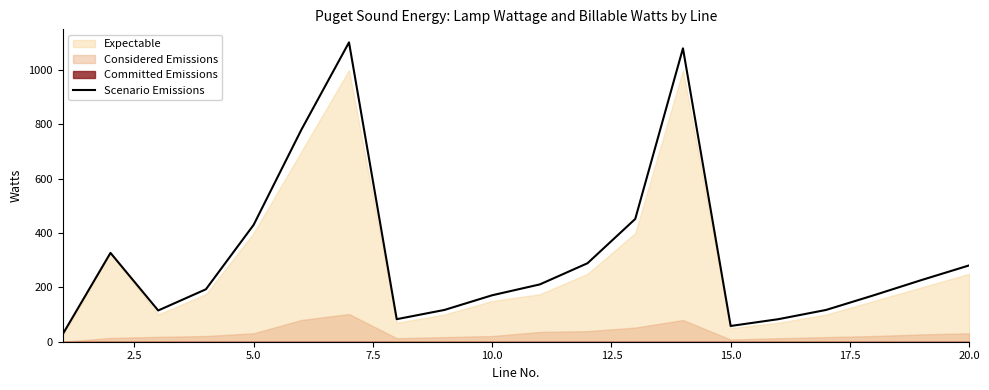

What is the highest value of the Scenario Emissions series?

1102